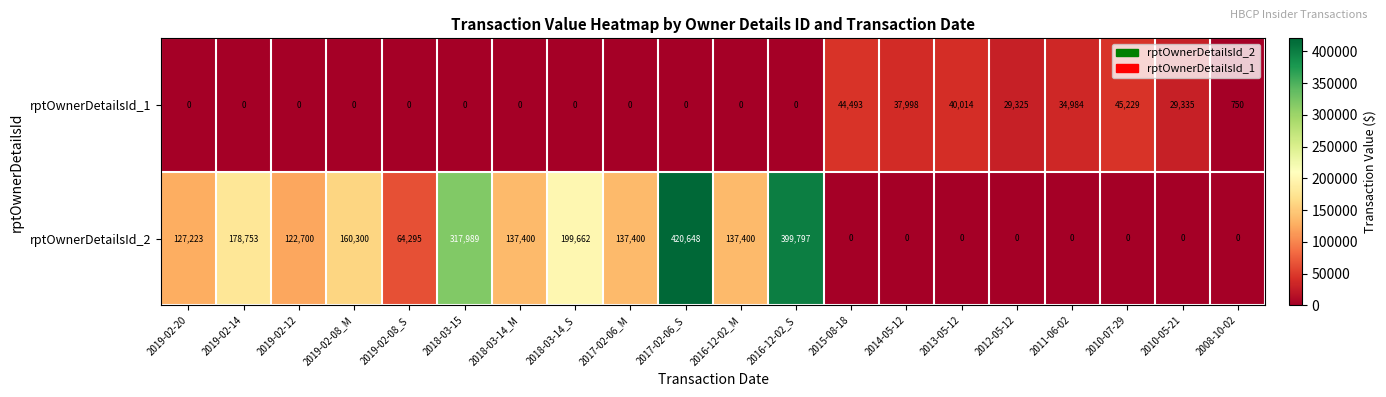

What is the total value across all series at 2018-03-14_M?

137400